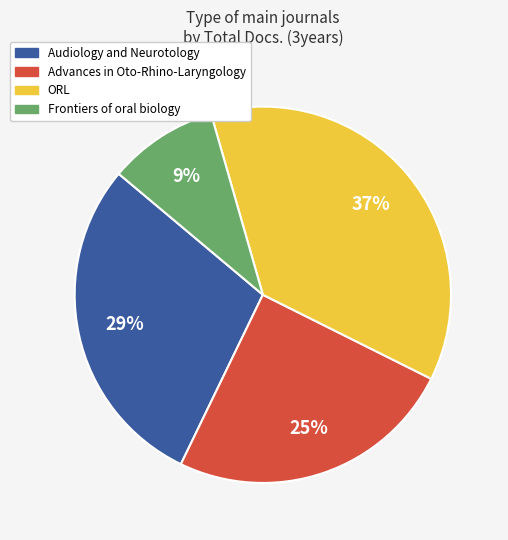

True or false: Advances in Oto-Rhino-Laryngology accounts for 12% of the total.

False